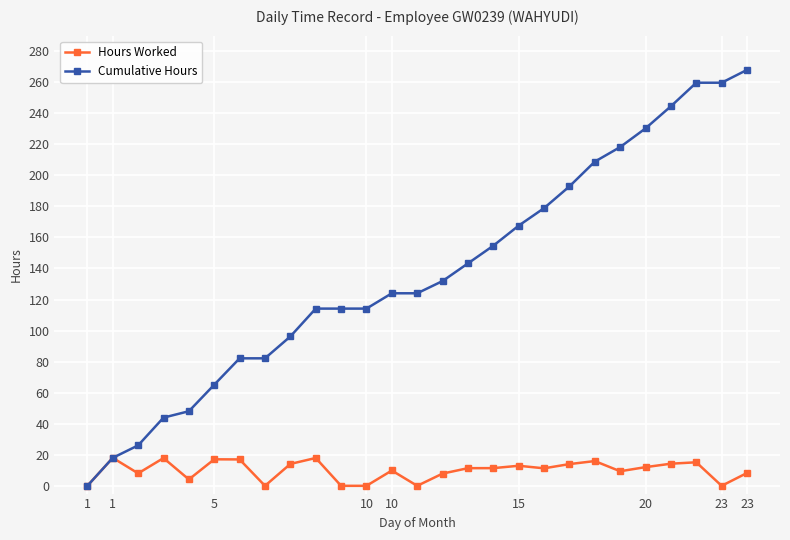

True or false: Hours Worked has more than 0 points higher than both neighbors.

True